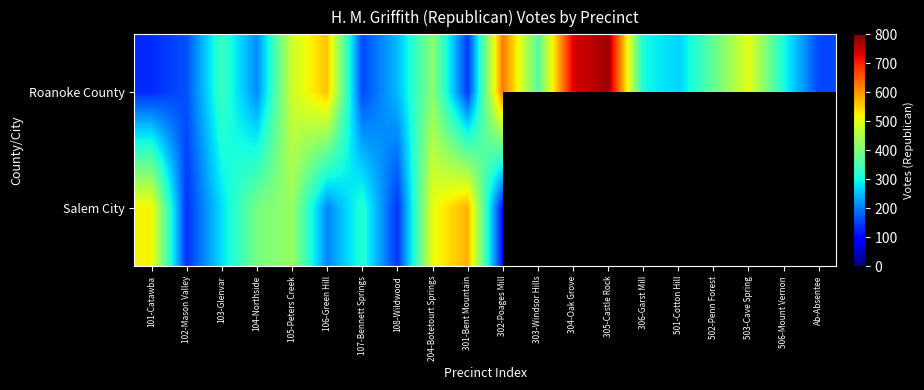

Which category has the lowest value across all series?

302-Poages Mill